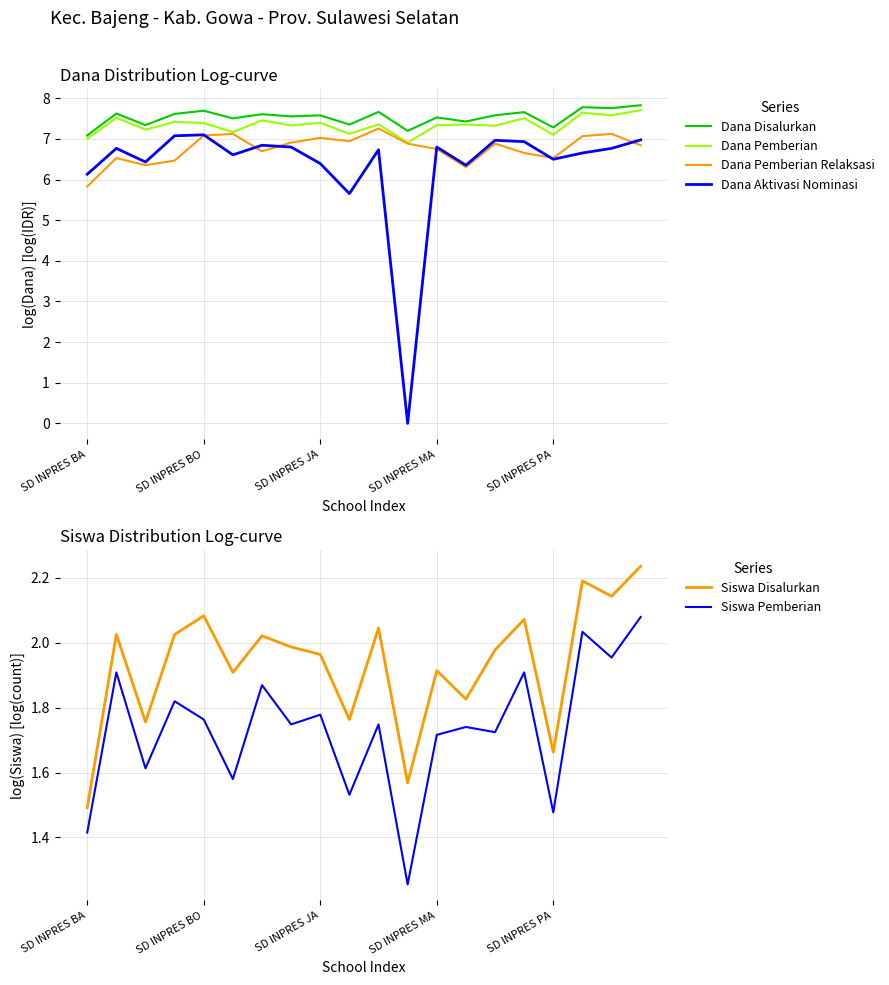

What is the average value of the Siswa Disalurkan series?

1.9